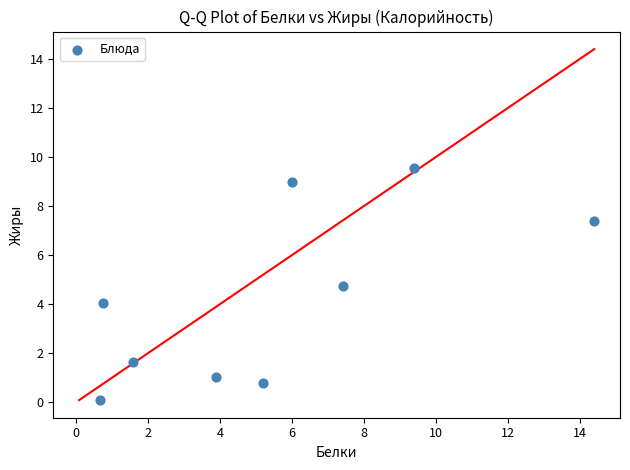

What is the range of Y values (max minus min)?

9.5